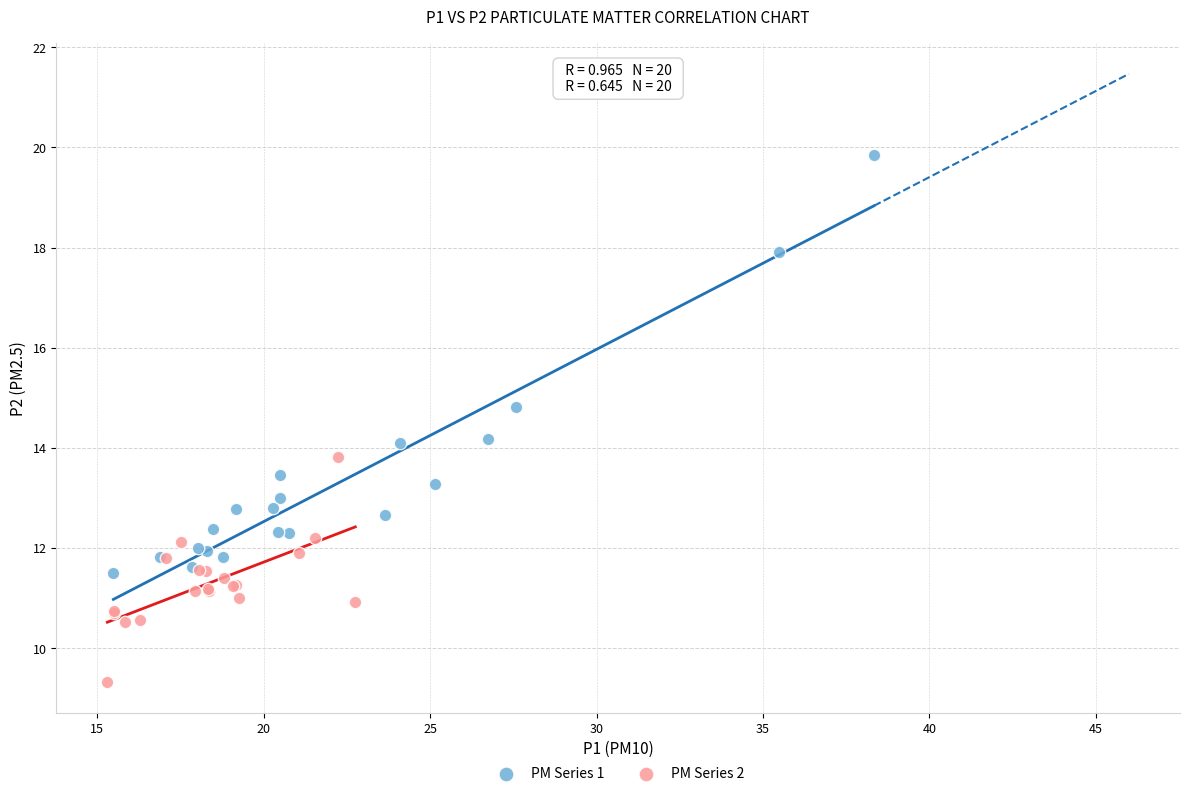

Which series reaches the maximum Y coordinate?

PM Series 1